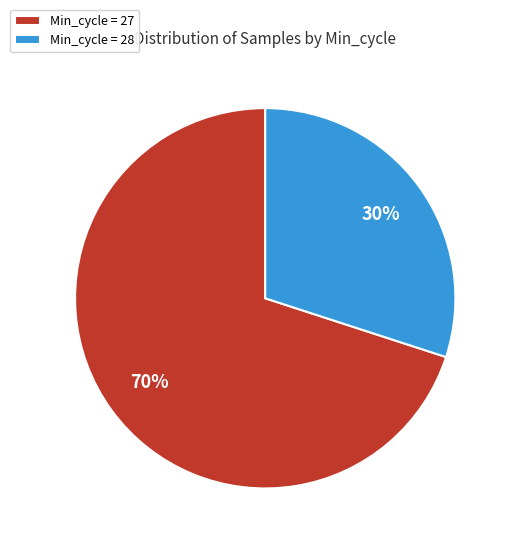

To the nearest percent, what percentage of the pie is Min_cycle = 28?

30%